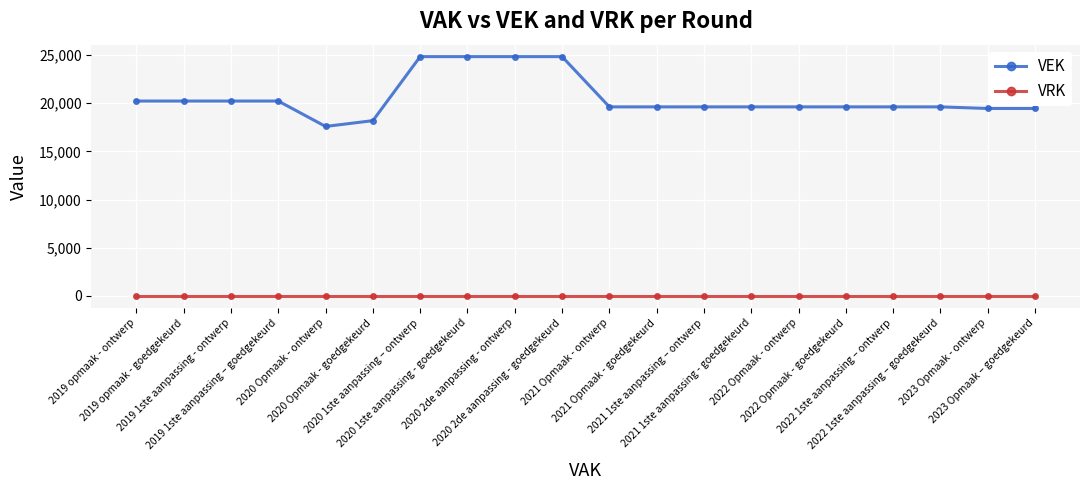

What are all the series names shown in the legend?

VEK, VRK